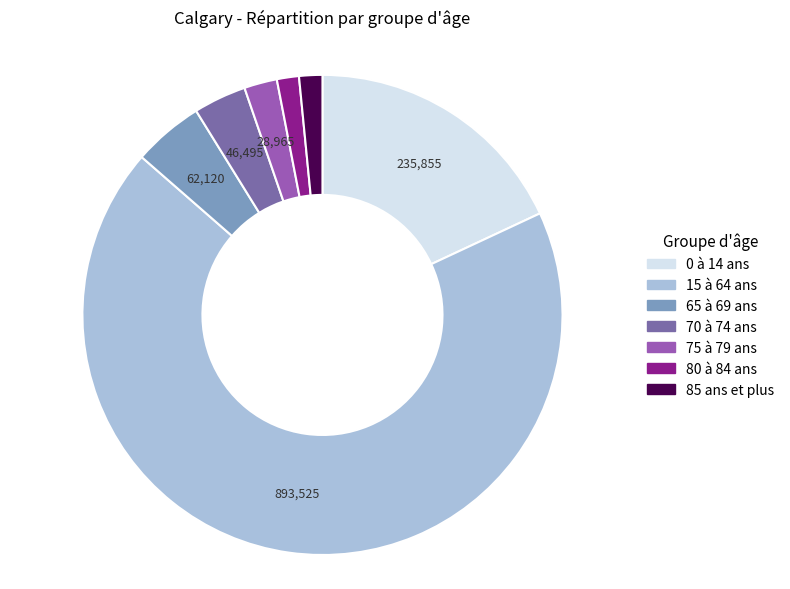

Rank the categories by value from lowest to highest.

80 à 84 ans, 85 ans et plus, 75 à 79 ans, 70 à 74 ans, 65 à 69 ans, 0 à 14 ans, 15 à 64 ans